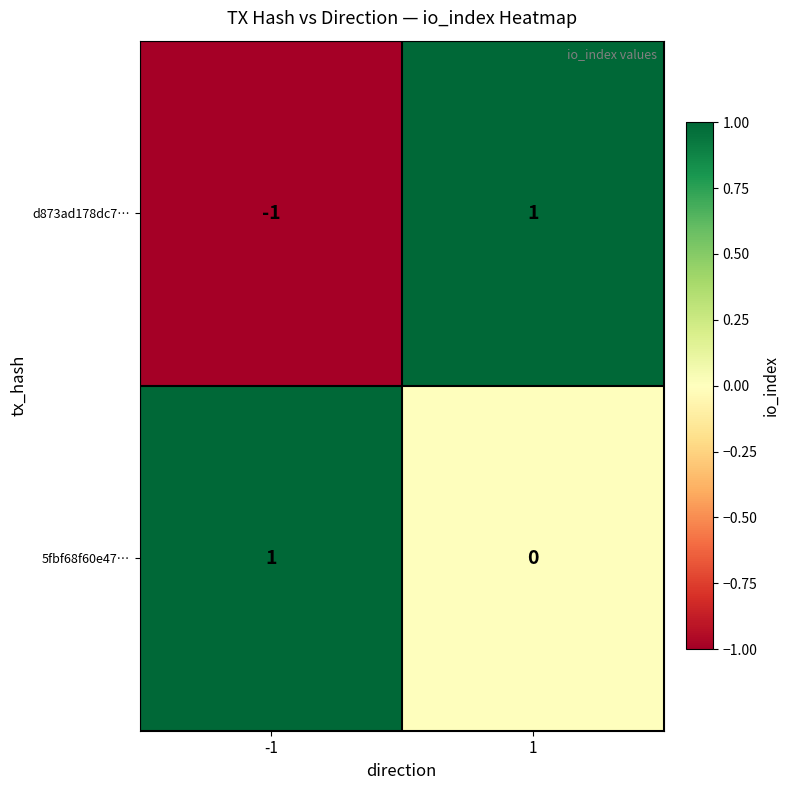

Is it true that 5fbf68f60e47… equals 0 at 1?

True